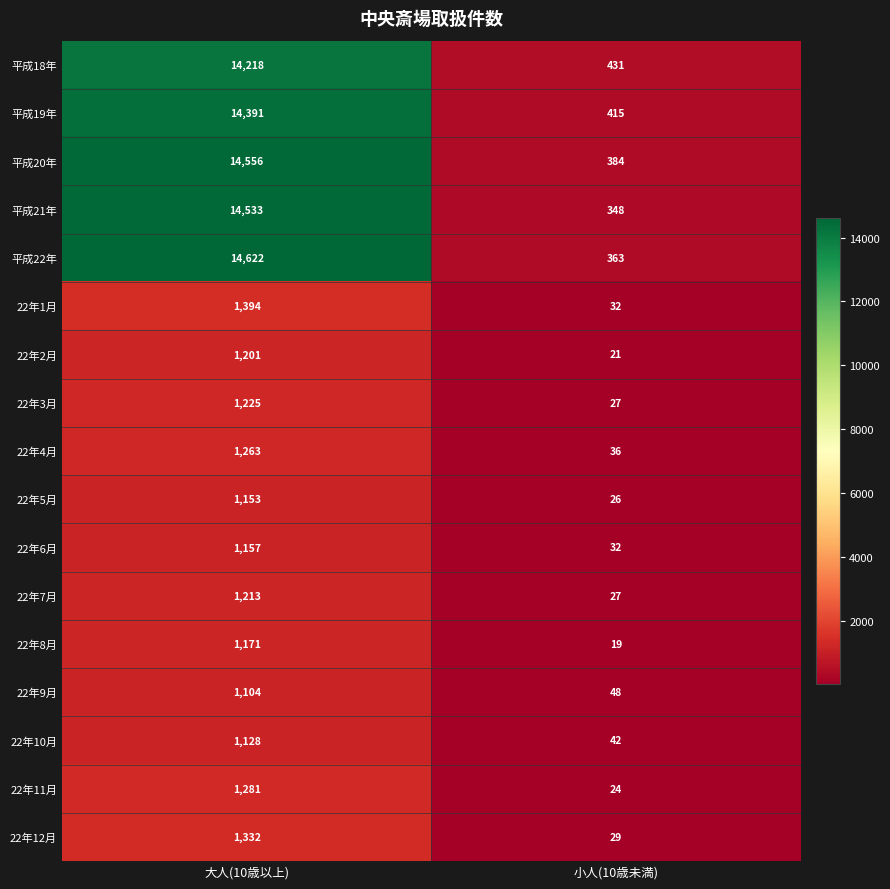

Read the 平成22年 value at 小人(10歳未満).

363